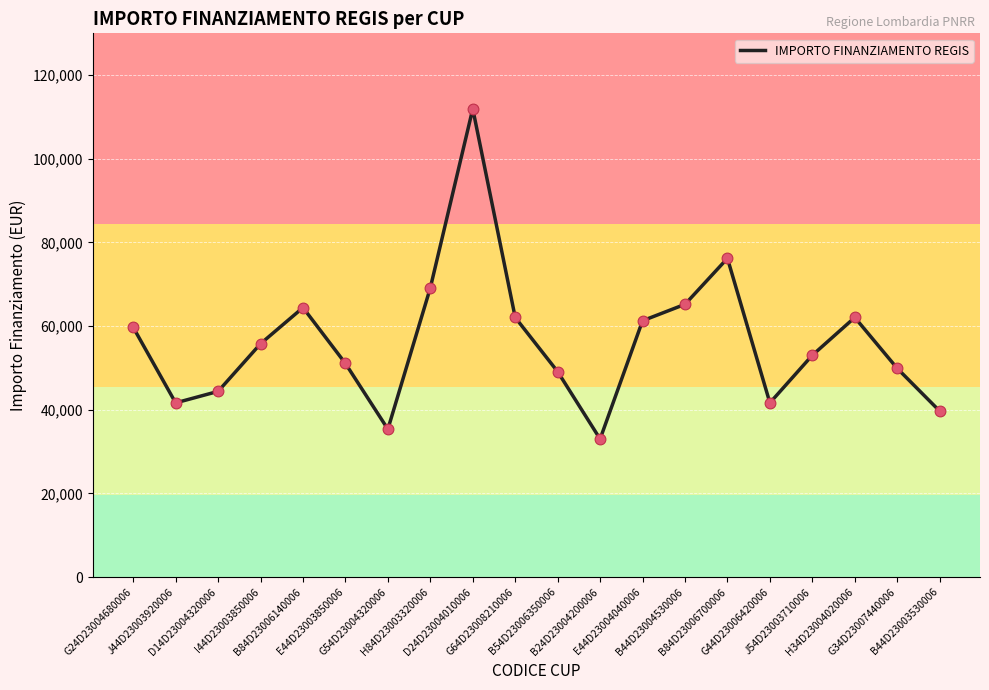

Between H34D23004020006 and J54D23003710006, which is larger?

H34D23004020006